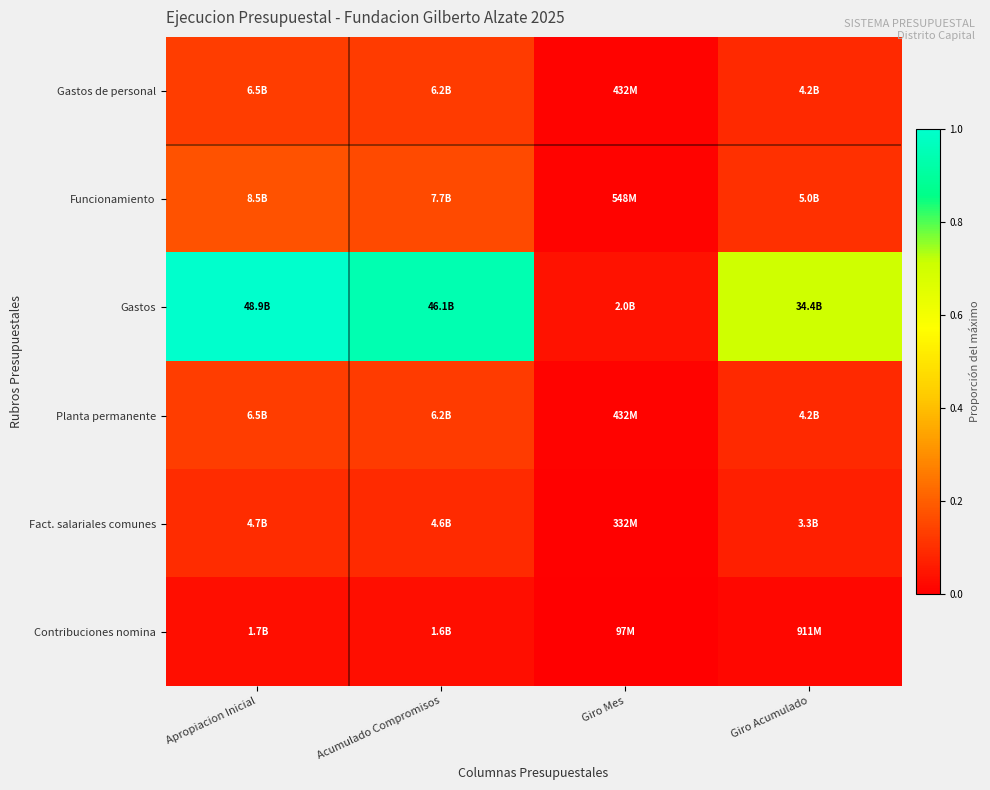

At which category does the chart reach its peak across all series?

Apropiacion Inicial